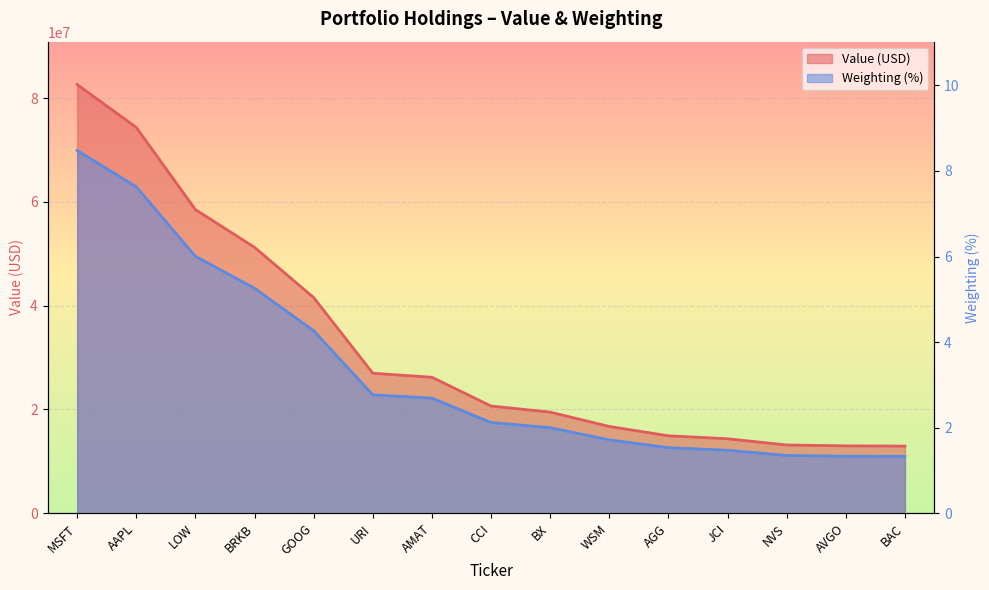

Is it true that Weighting equals 2.1 at AGG?

False